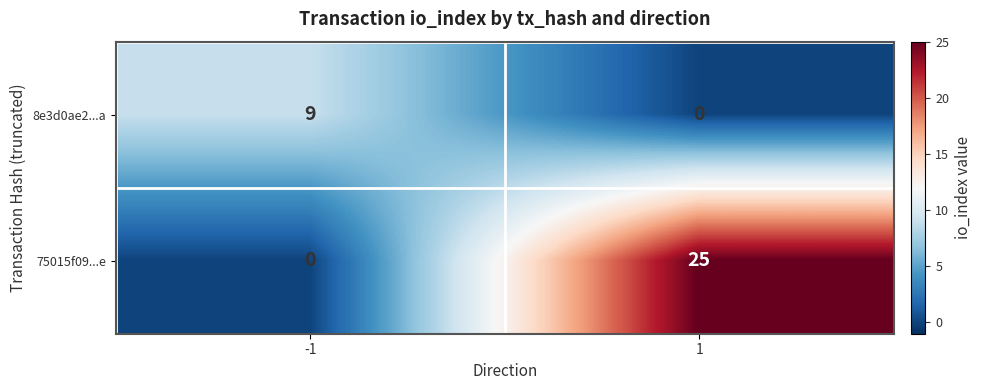

Between -1 and 1, which series saw the biggest shift?

75015f09...e